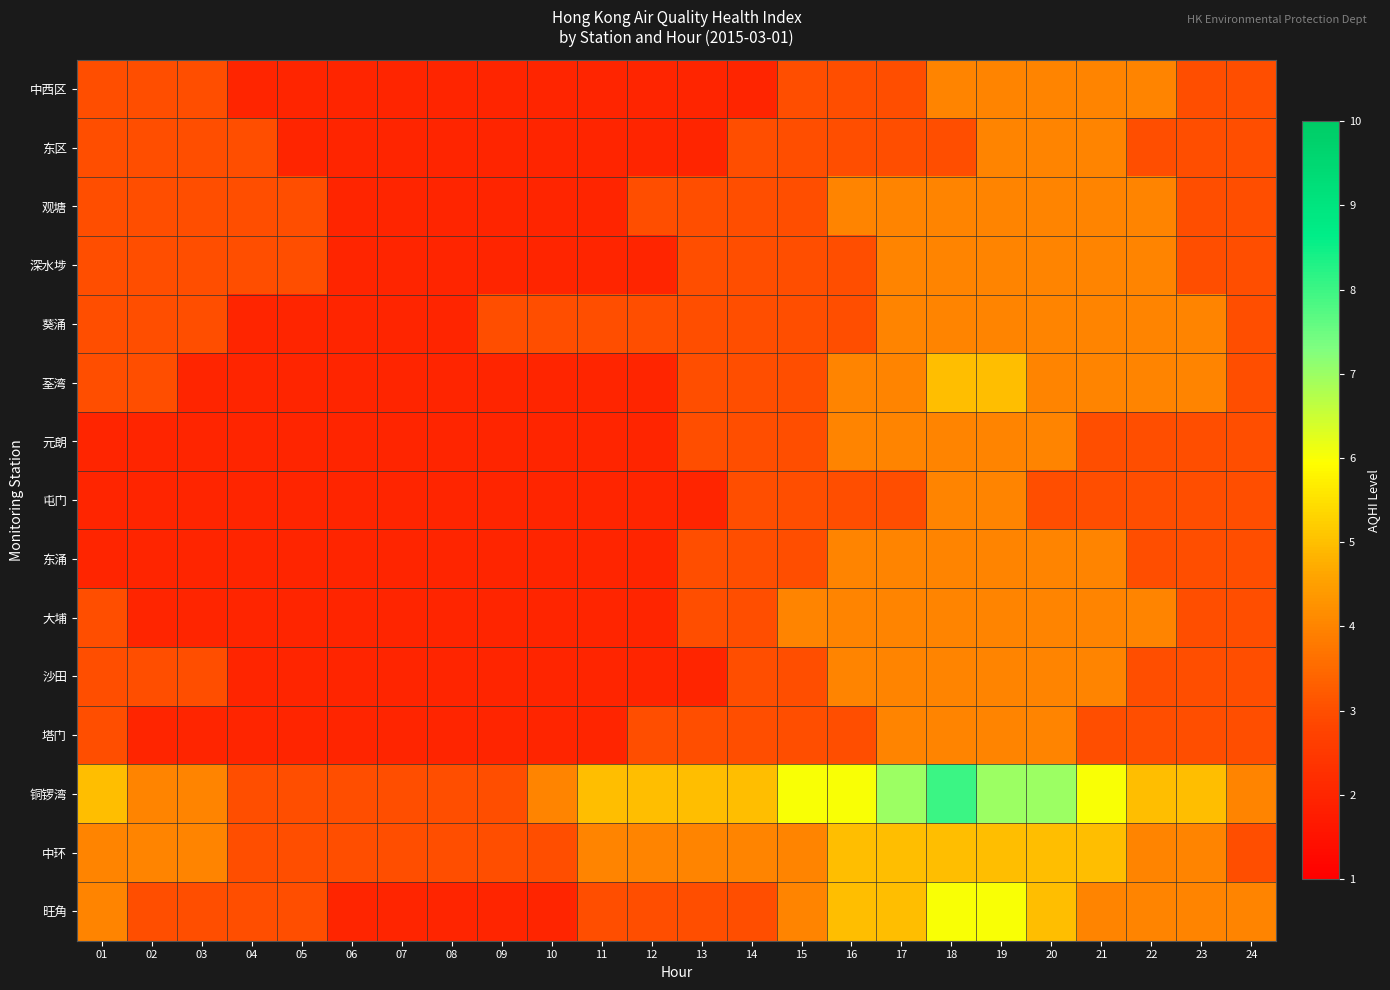

Which series has the widest spread of values?

铜锣湾